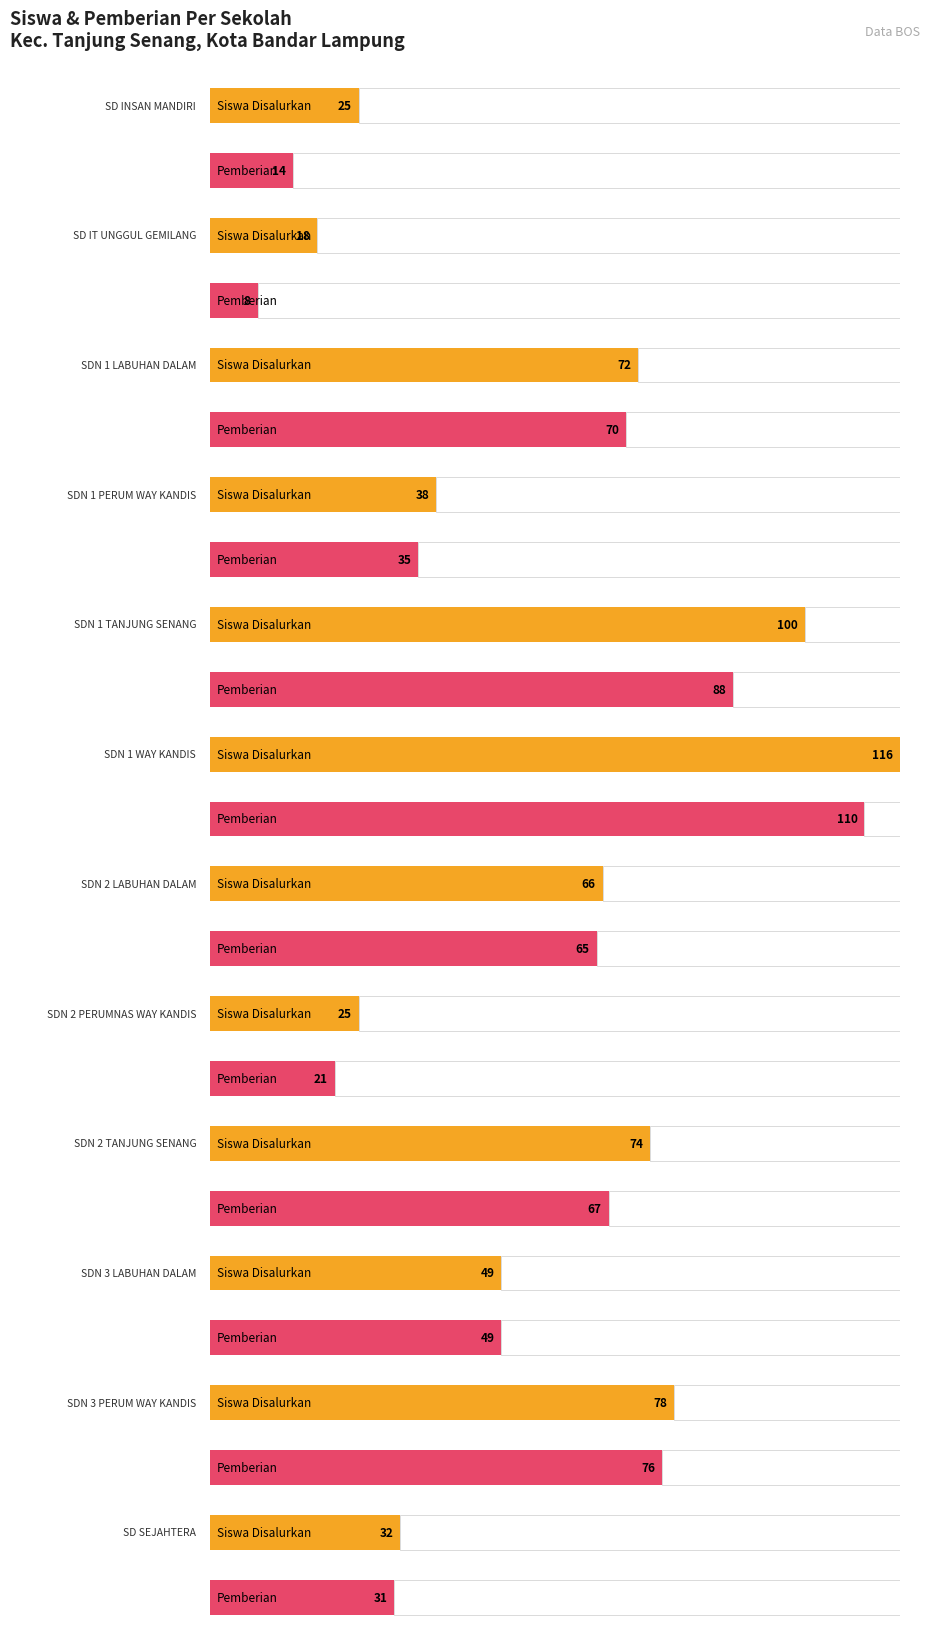

What is the difference between the maximum and minimum values in the Pemberian series?

102